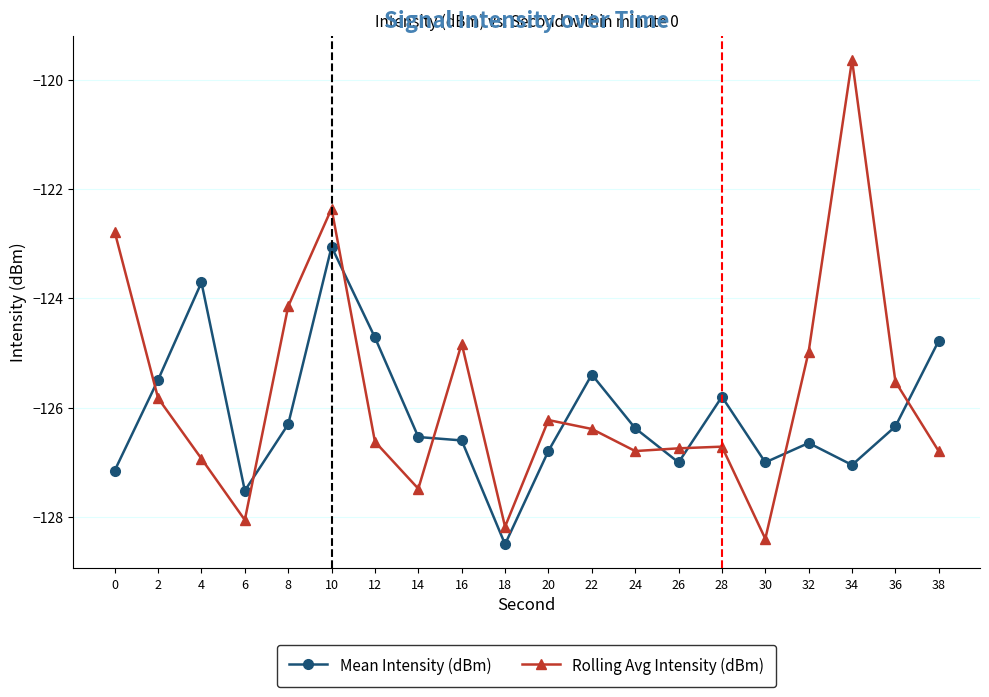

What is the difference between the highest and lowest values at 12?

1.9